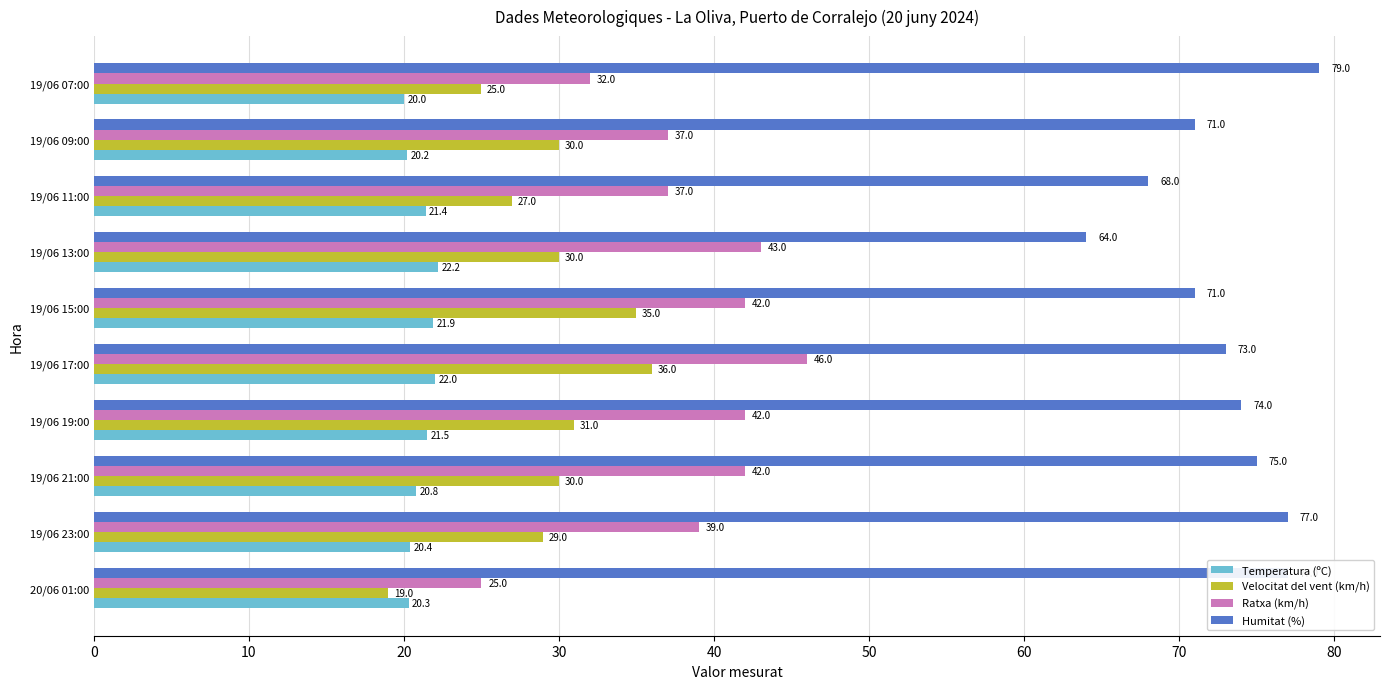

What is the difference between the highest and lowest values at 19/06 09:00?

50.8